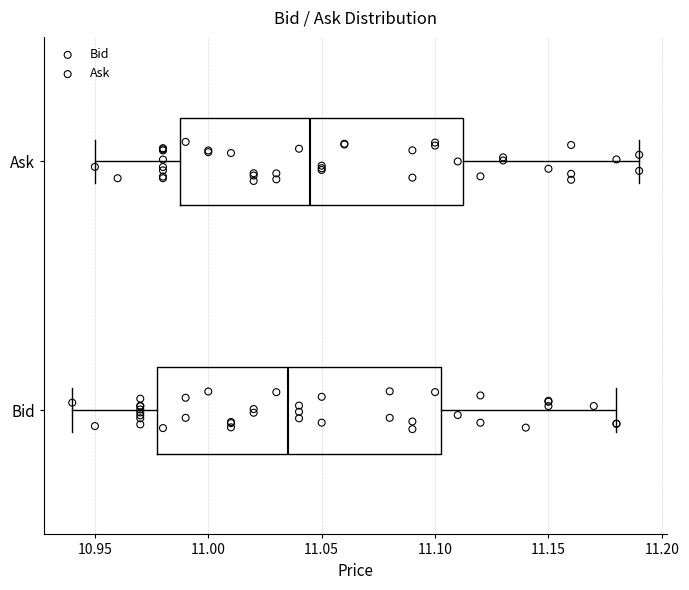

Which box has the furthest to the right median line?

Ask